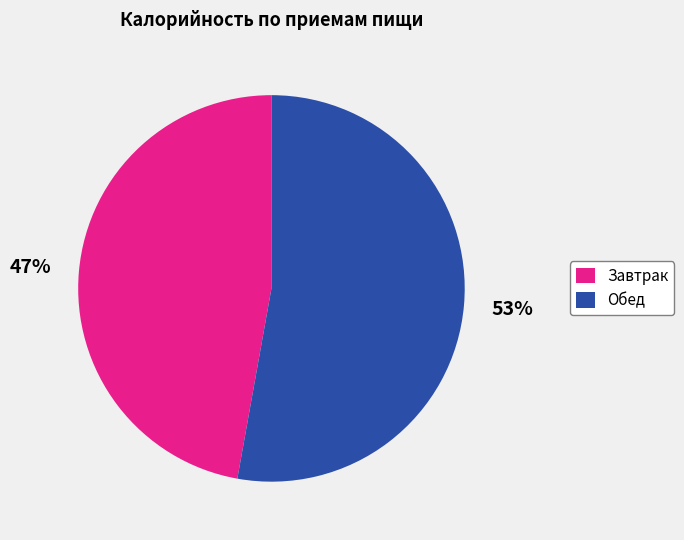

Do Обед and Завтрак together represent more than half of the pie?

Yes